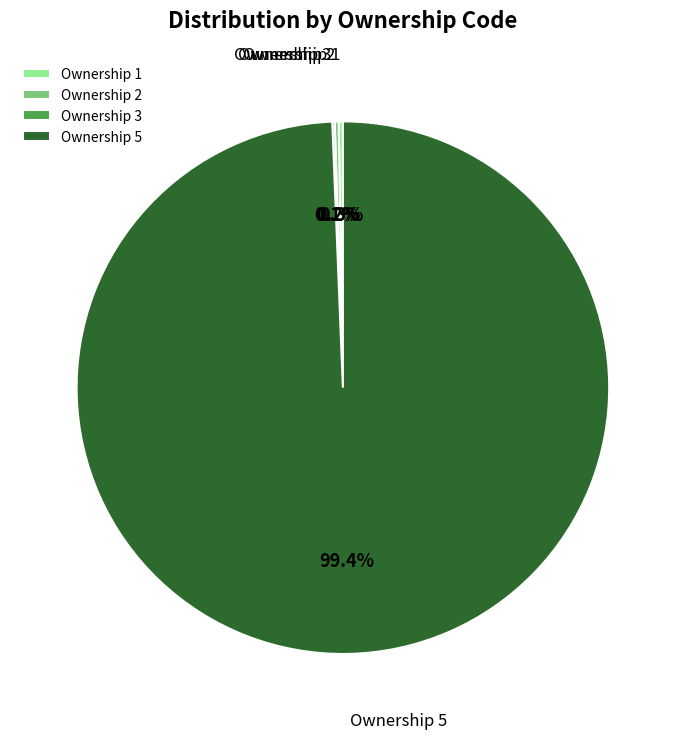

Does any single category account for the majority?

Yes